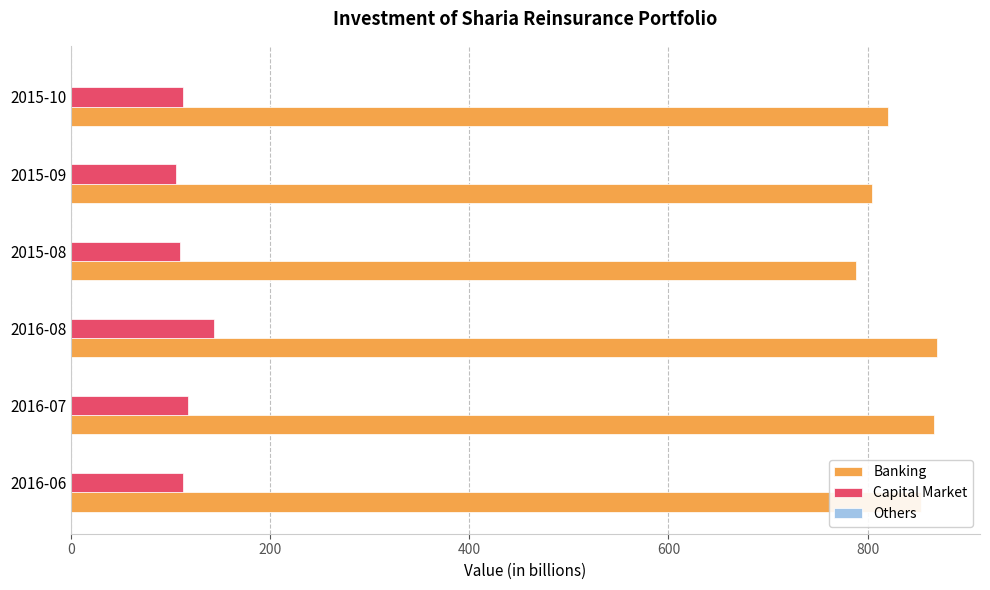

Which series has the largest total across all categories?

Banking